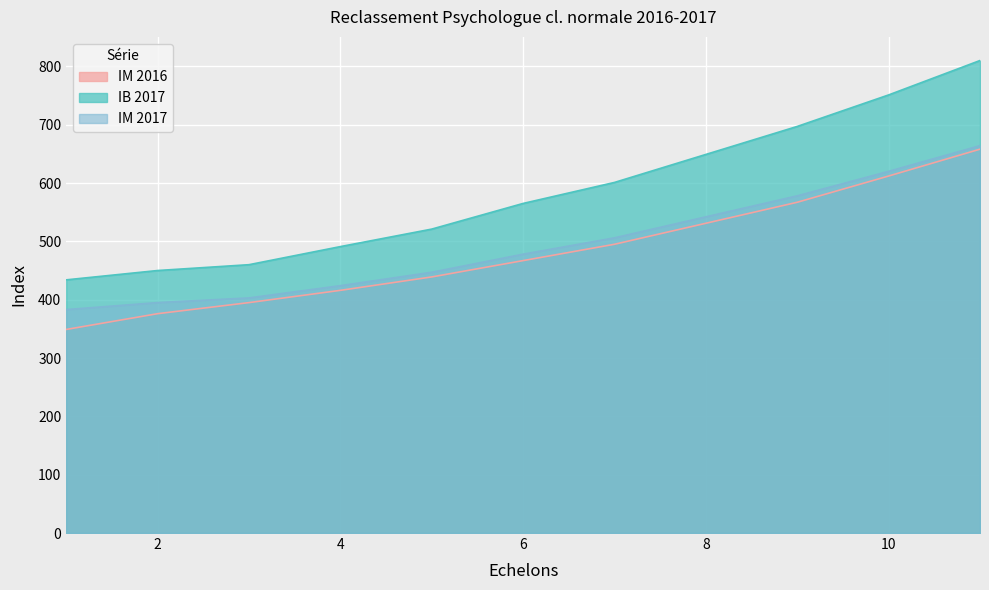

The IM 2017 series shows 150 at 11. True or false?

False